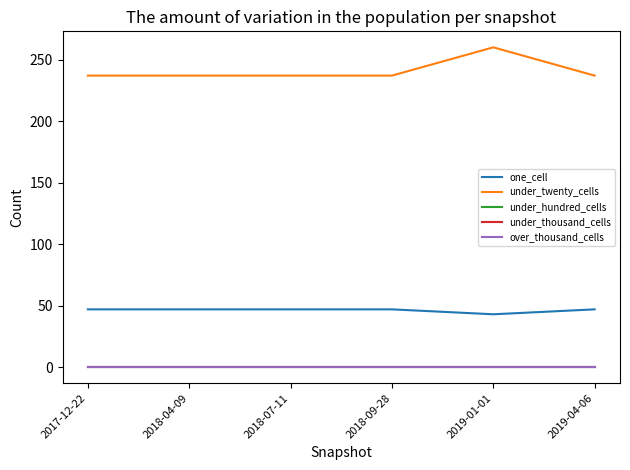

At 2018-07-11, list the series in order from largest to smallest.

under_twenty_cells, one_cell, under_hundred_cells, under_thousand_cells, over_thousand_cells